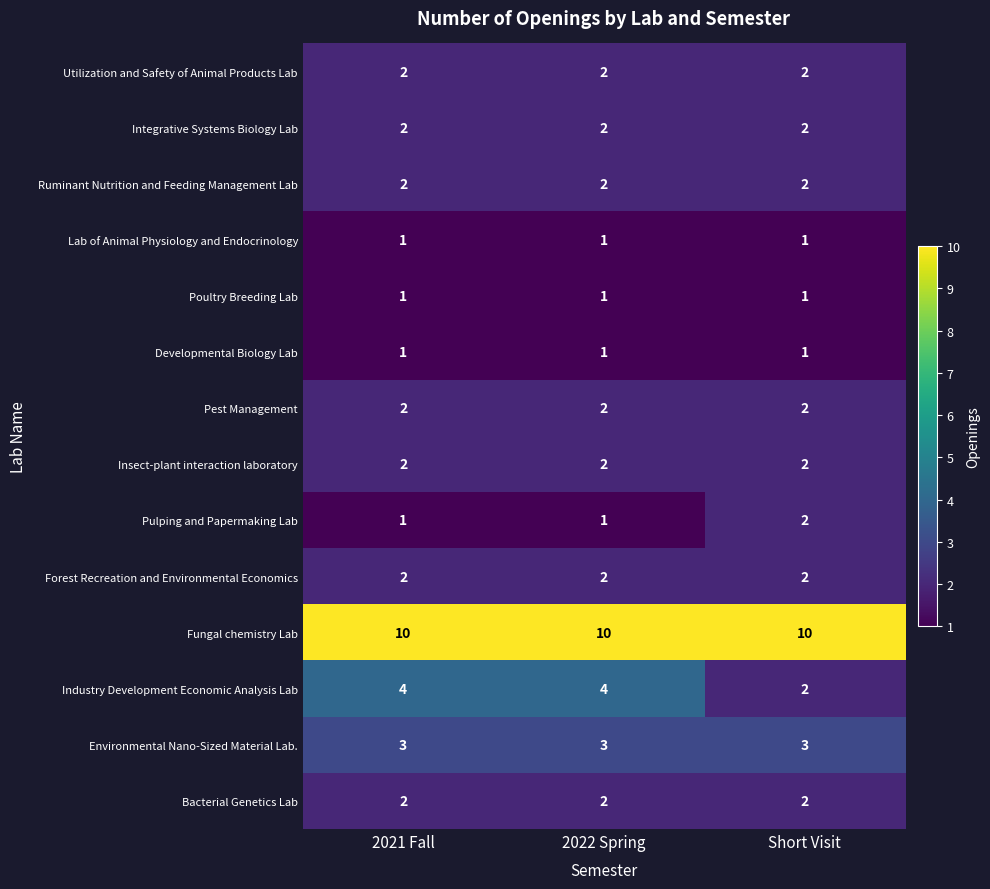

What is the difference between the highest and lowest values at Short Visit?

9